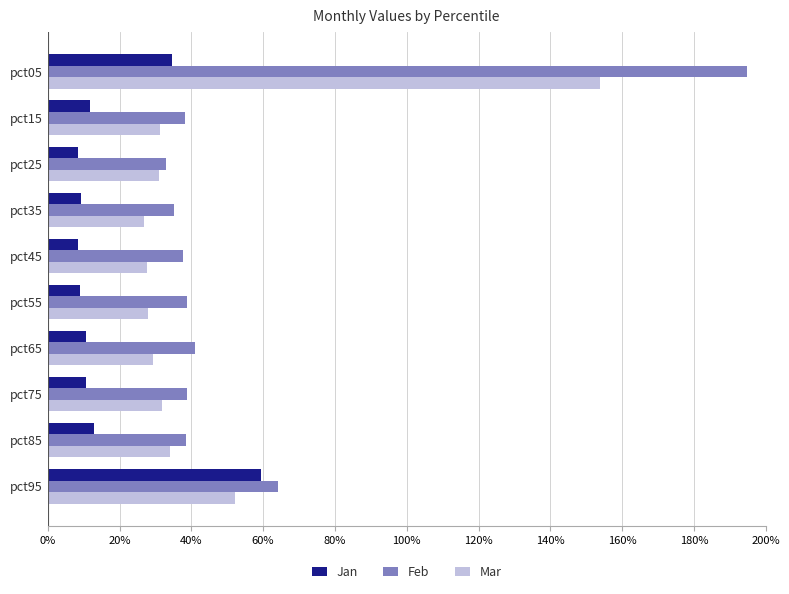

What is the label of the 8th bar from the right?

40%